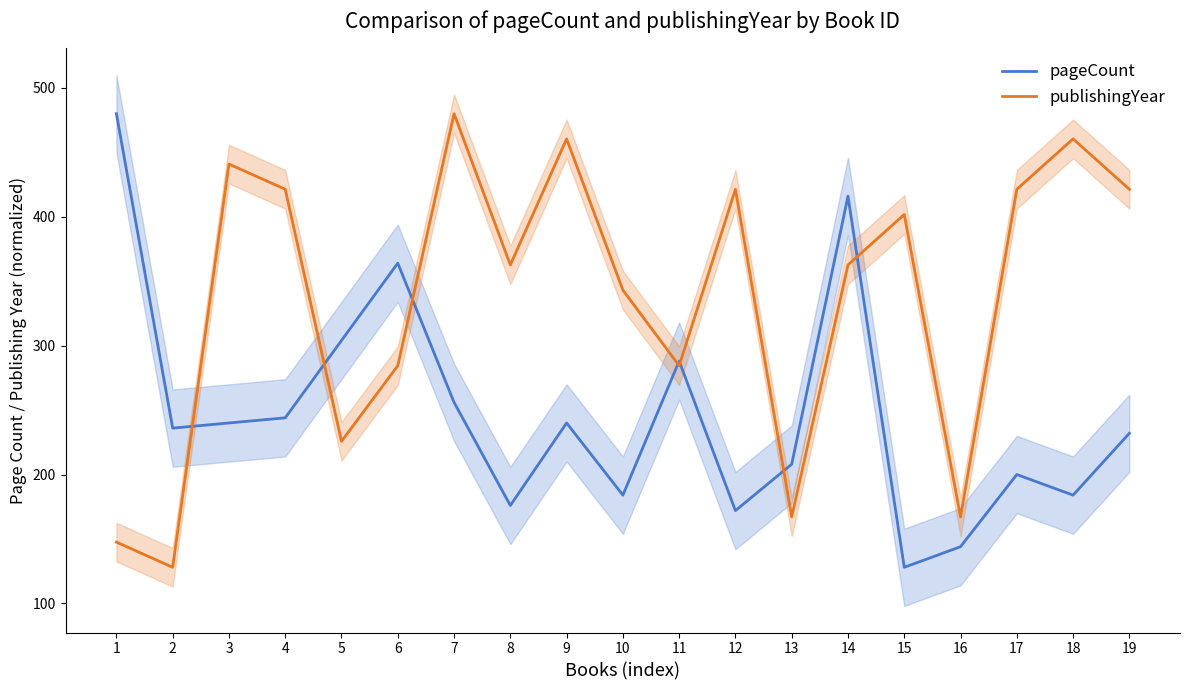

What are all the series names shown in the legend?

pageCount, publishingYear